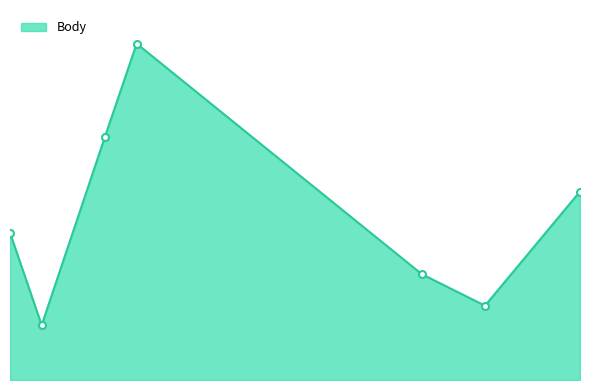

Reading left to right, extract all data points from this chart.

2016-05-28=1215	2016-06-04=452	2016-06-18=2008	2016-06-25=2775	2016-08-27=874	2016-09-10=613	2016-10-01=1555